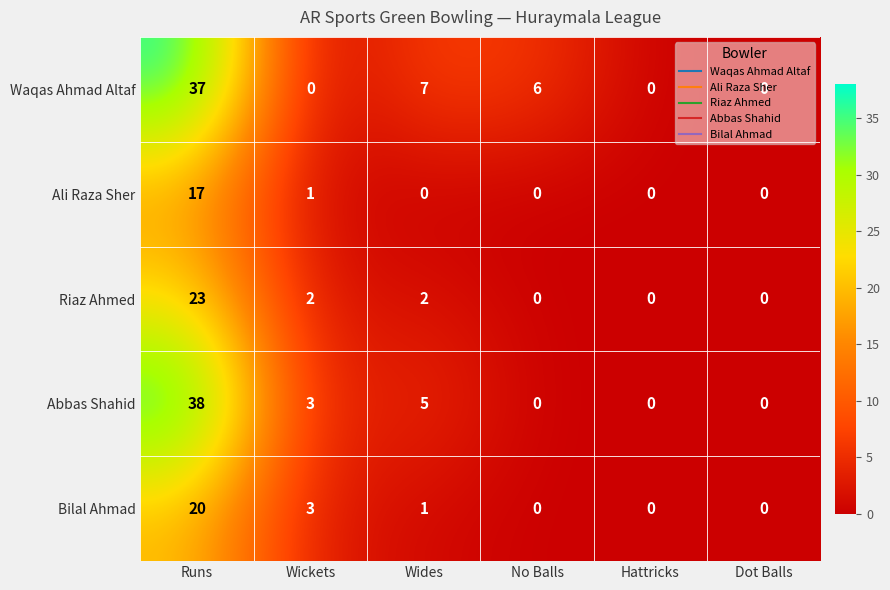

The Riaz Ahmed series shows 3 at Wides. True or false?

False